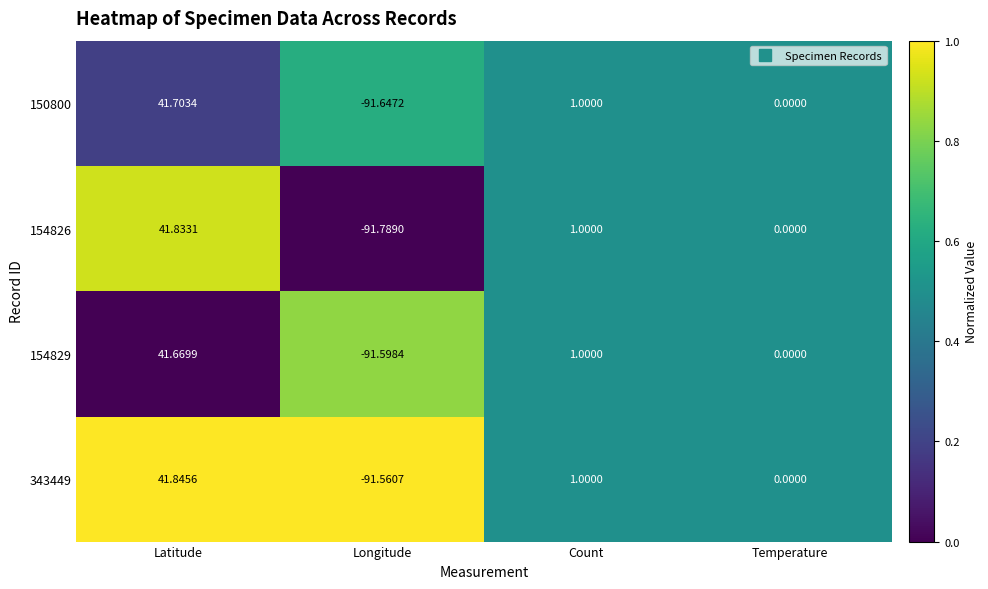

List the series in order of their peak value, highest first.

343449, 154826, 150800, 154829